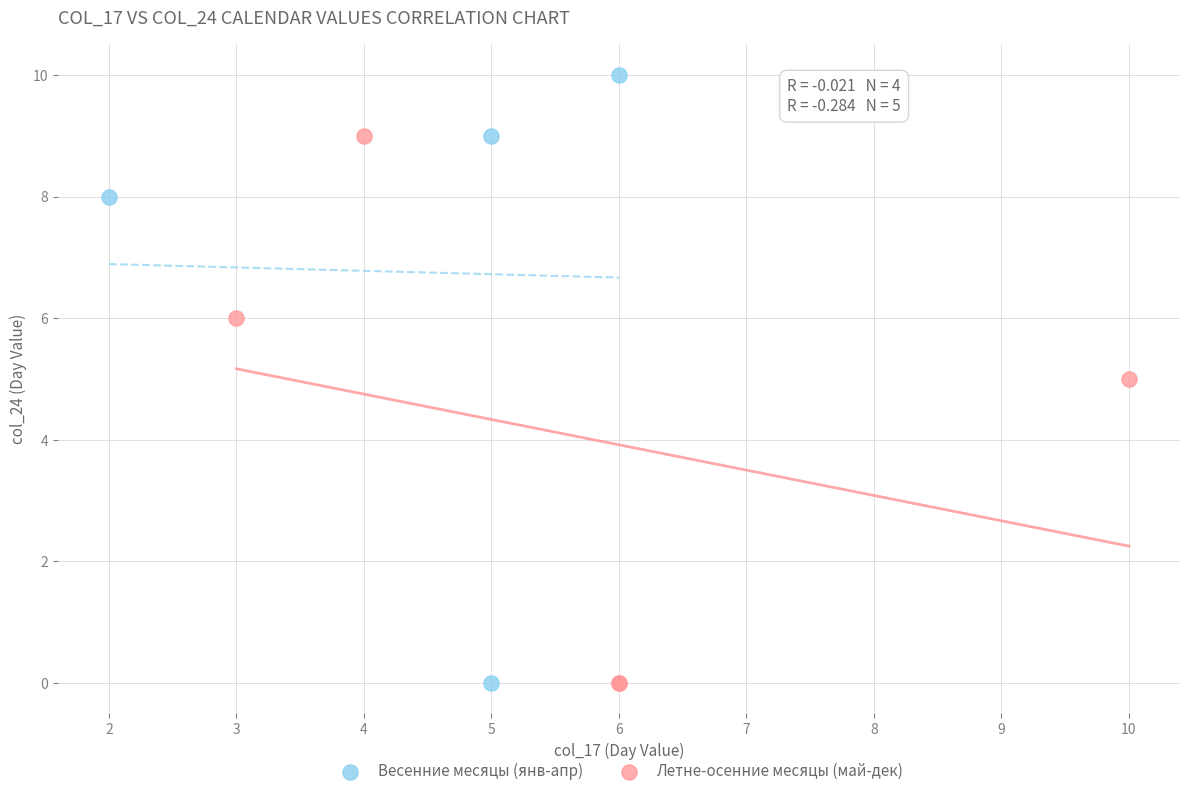

Which series contains the highest Y value?

Весенние месяцы (янв-апр)